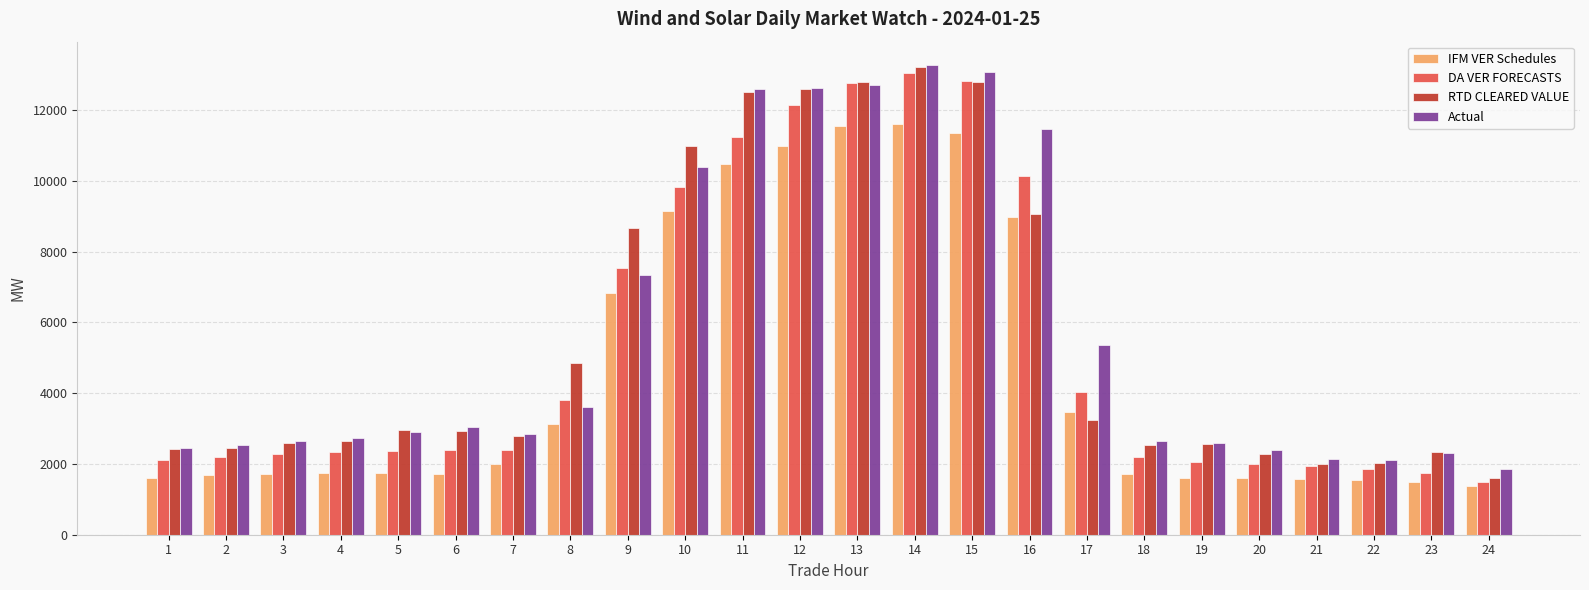

What is the spread (max minus min) of values at 8?

1733.5